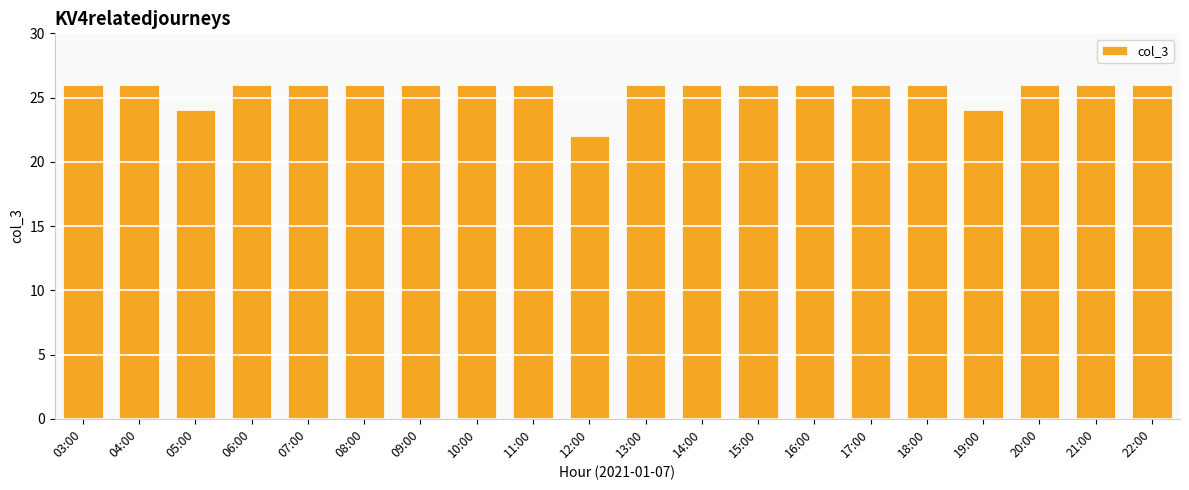

The value at 03:00 is 7. True or false?

False